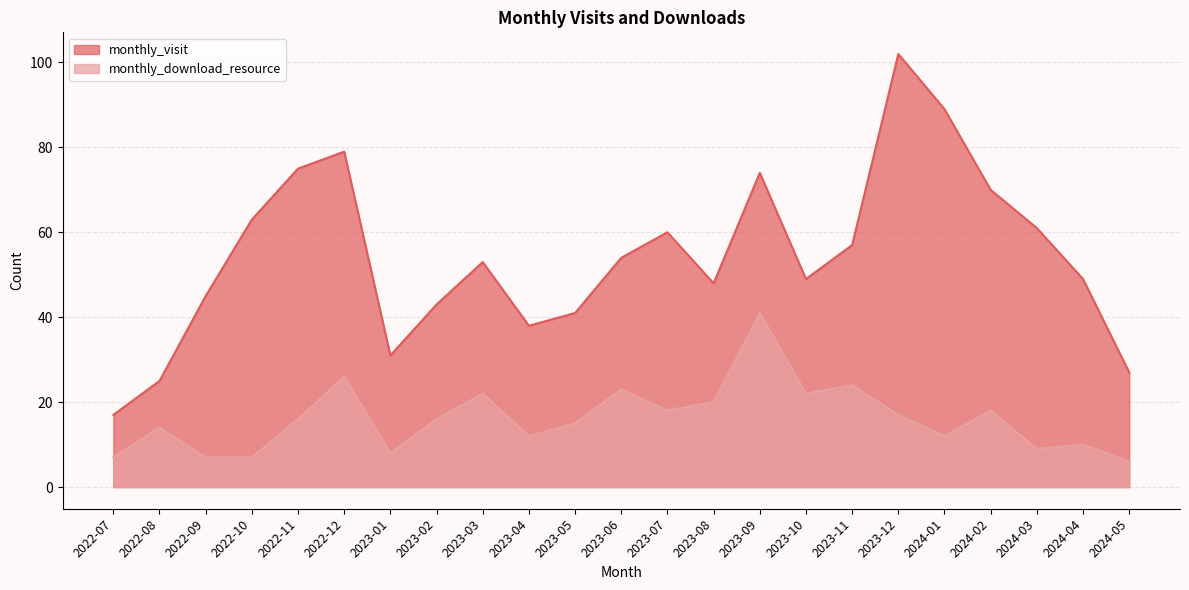

The monthly_visit series shows 43 at 2023-02. True or false?

True